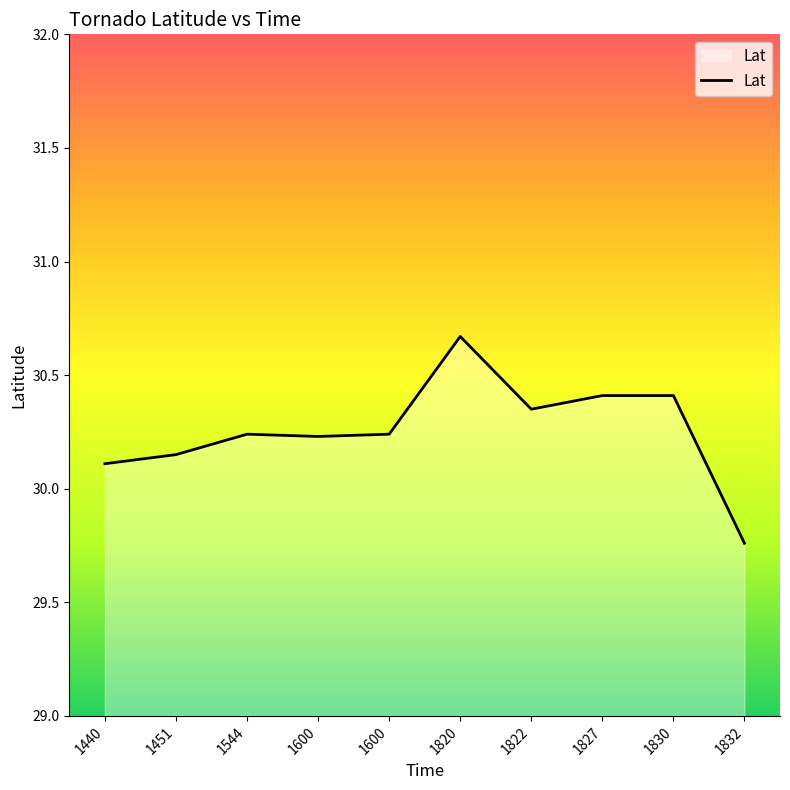

What is the sum of all values?

302.6